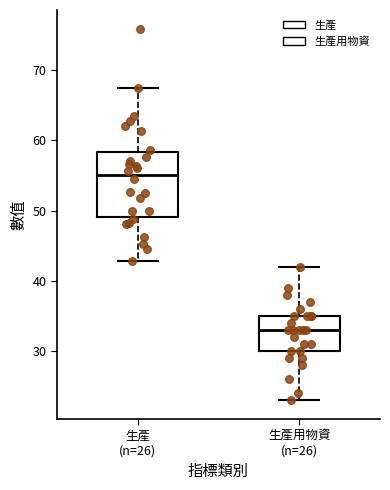

Comparing the boxes themselves (not the whiskers), which one is the tallest?

生產 (n=26)